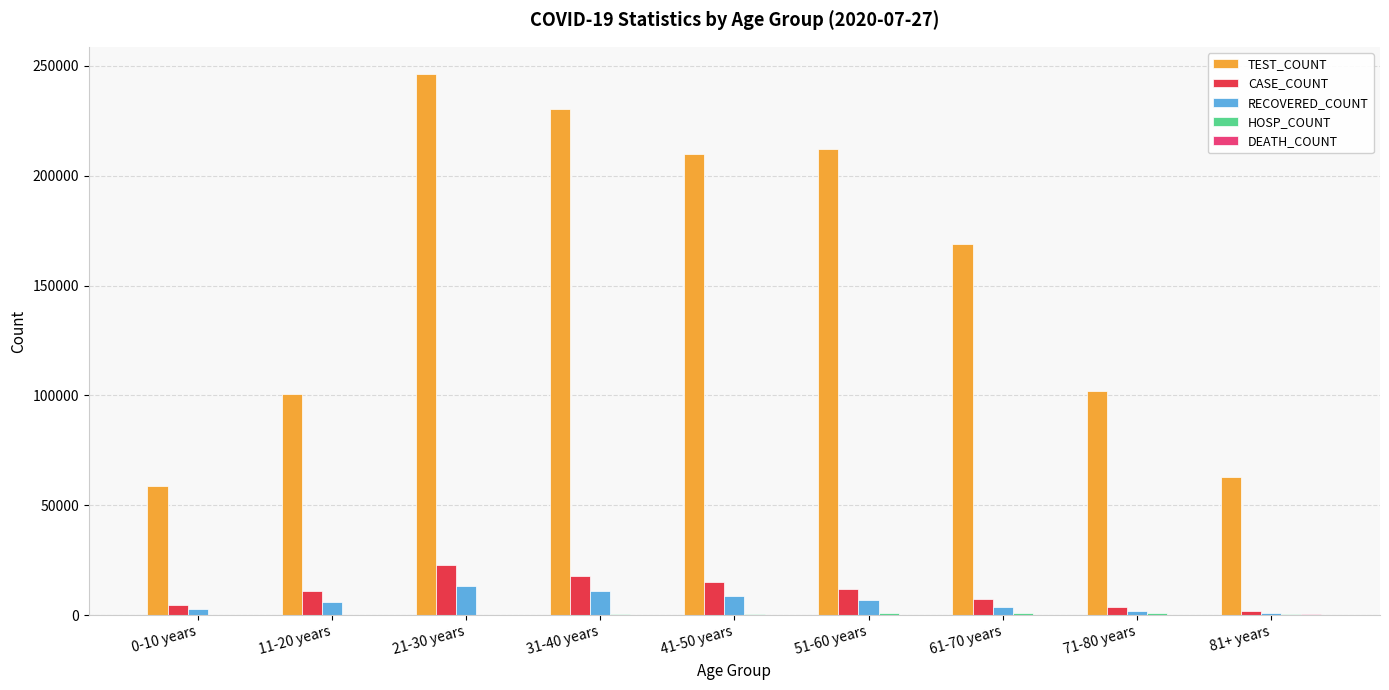

Is the value of RECOVERED_COUNT at 81+ years greater than the value of TEST_COUNT at 61-70 years?

No